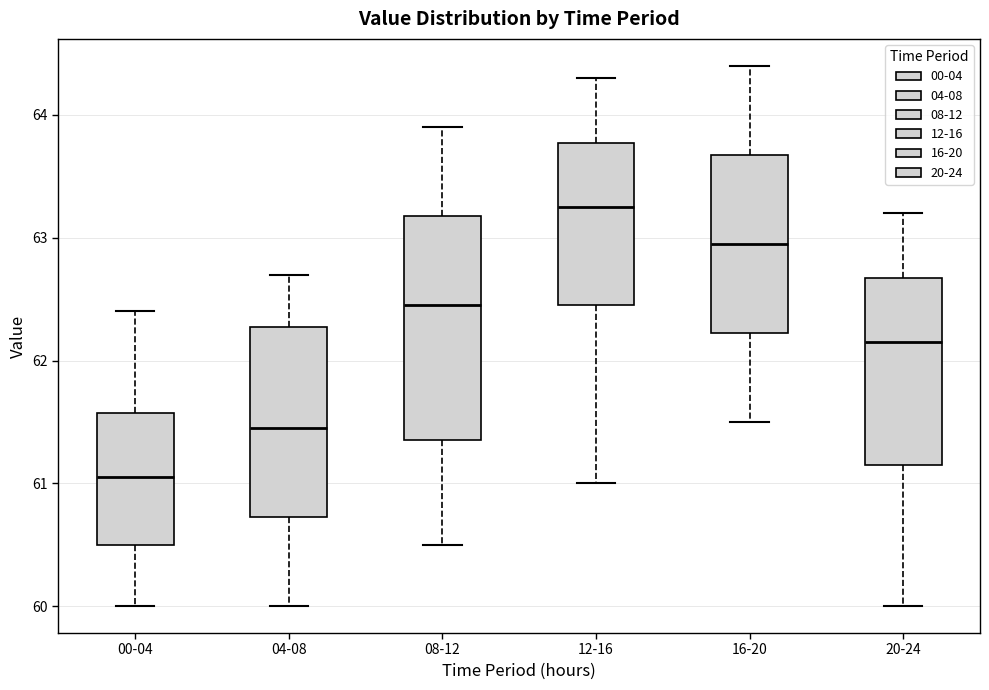

Where is the lower edge of the box for 12-16 on the y-axis? The values are not printed on the chart, so give them approximately, as read against the axis.

62.5